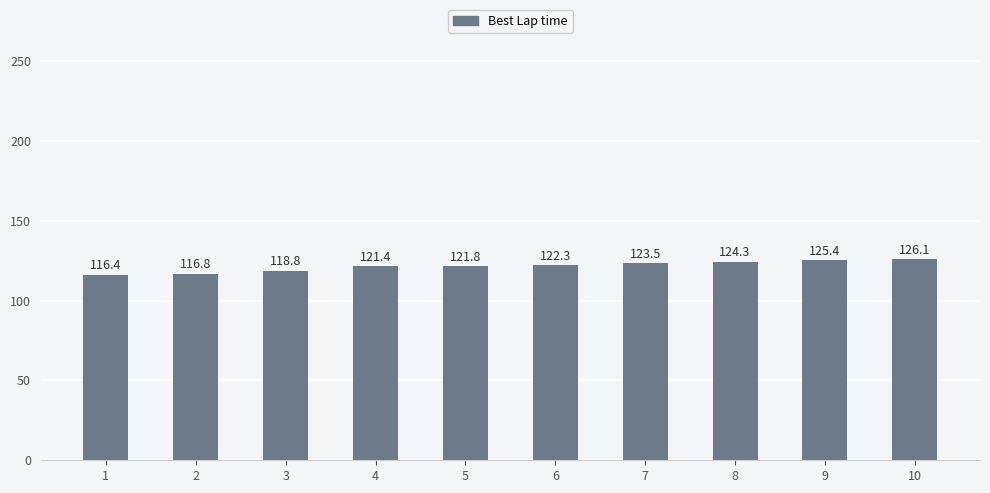

Reading left to right, list all the values displayed in this chart.

1=116.4	2=116.8	3=118.8	4=121.4	5=121.8	6=122.3	7=123.5	8=124.3	9=125.4	10=126.1